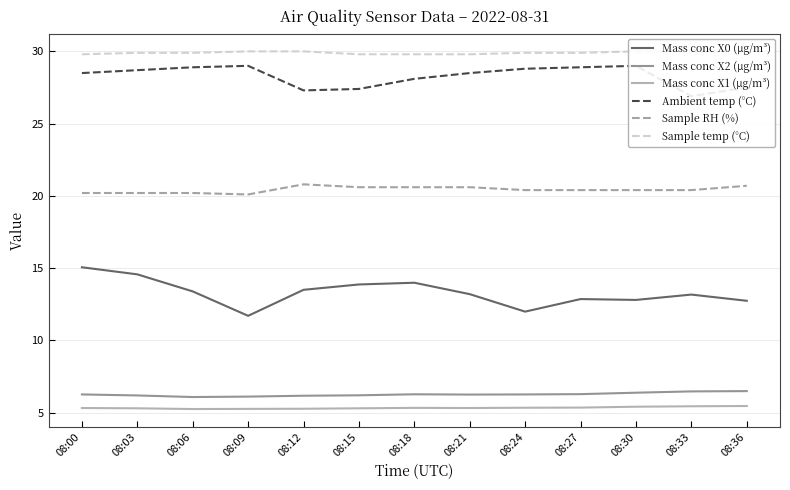

Between 08:12 and 08:18, which series saw the biggest shift?

Ambient temp (°C)